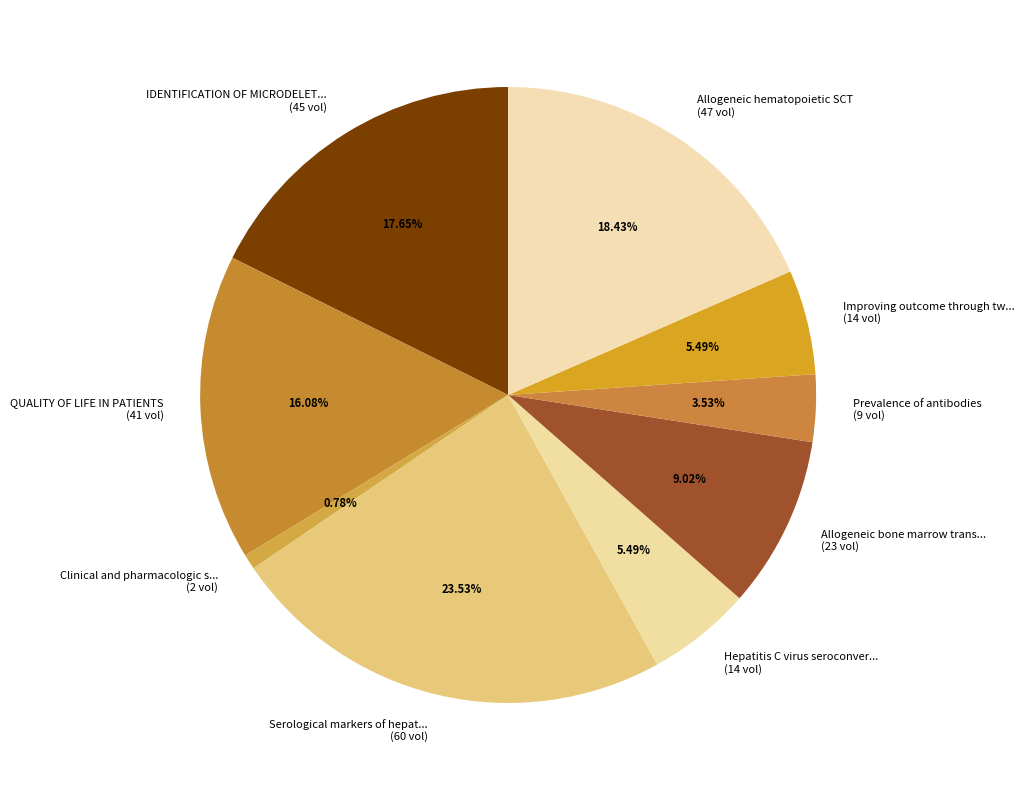

Is the sum of QUALITY OF LIFE IN PATIENTS (41 vol) and Allogeneic bone marrow trans... (23 vol) greater than half?

No